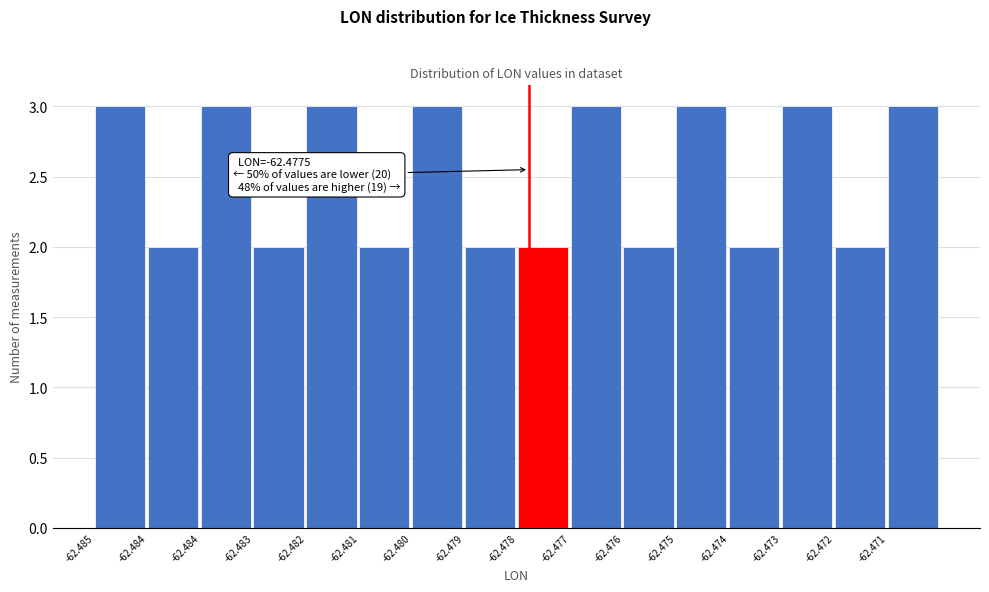

How many values are below 3?

8